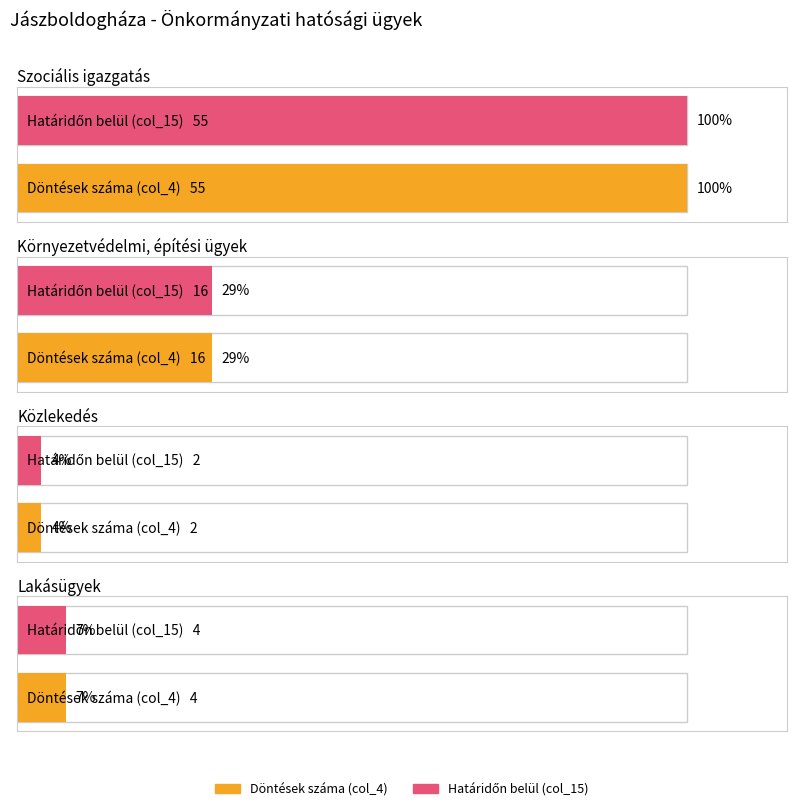

At 1, list the series in order from largest to smallest.

Szociális igazgatás, Környezetvédelmi, építési ügyek, Lakásügyek, Közlekedés